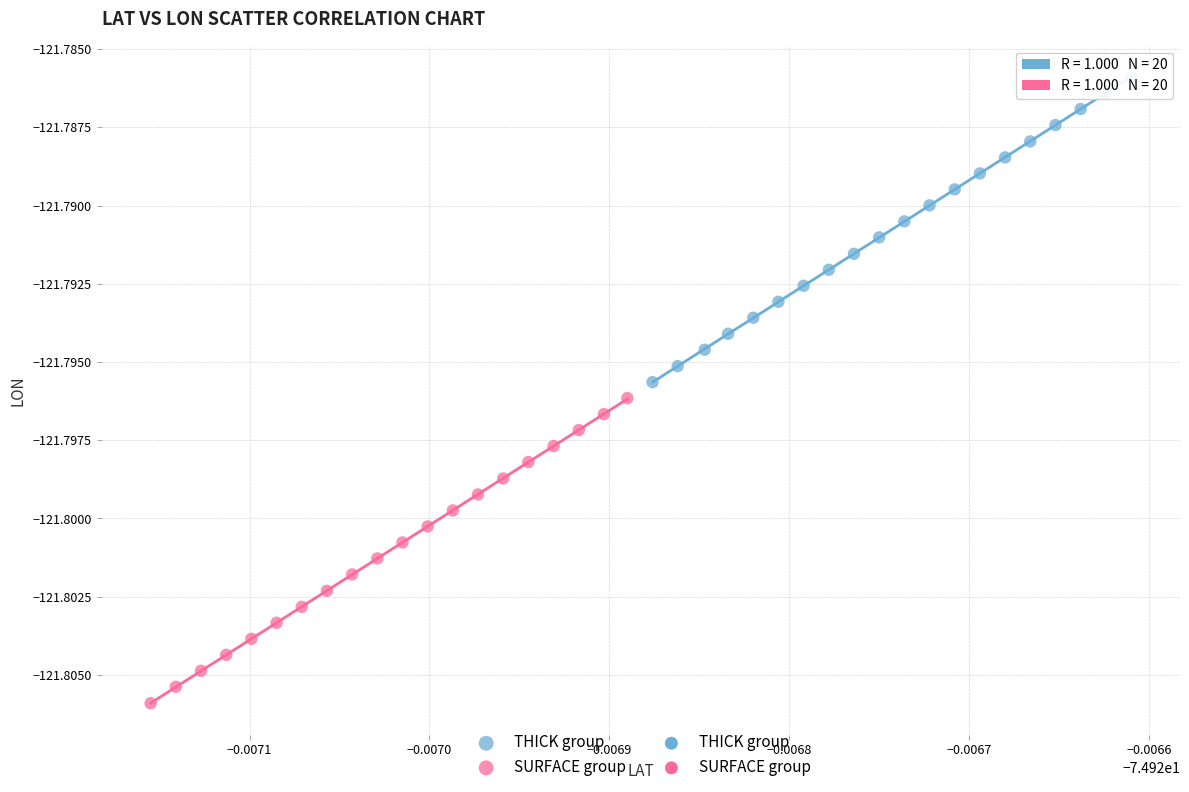

Which series reaches the maximum Y coordinate?

THICK group